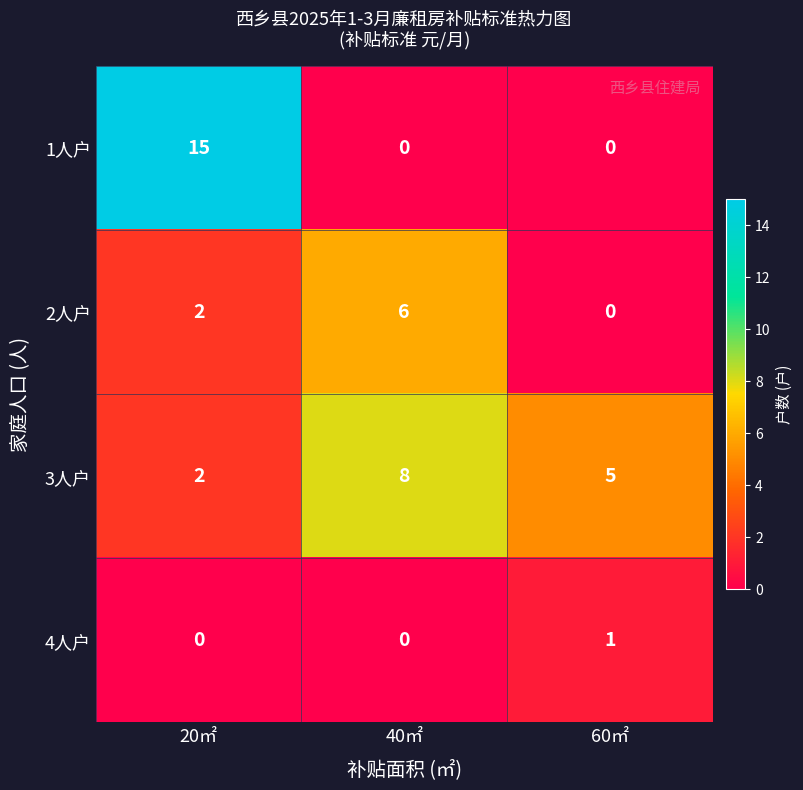

What is the greatest value displayed?

15